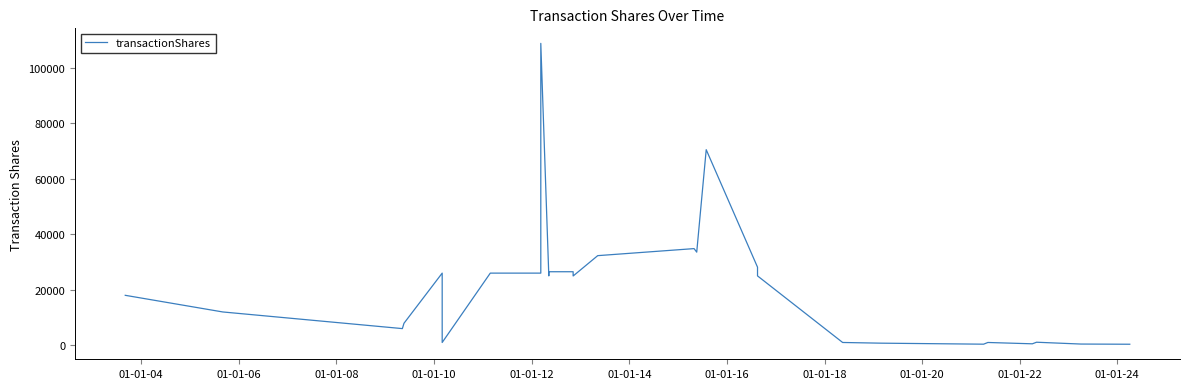

How many values exceed 25000?

15